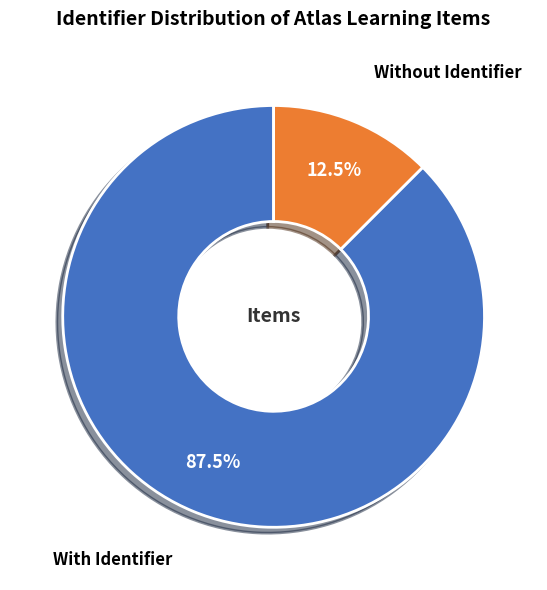

Is there any slice that represents more than half of the pie?

Yes